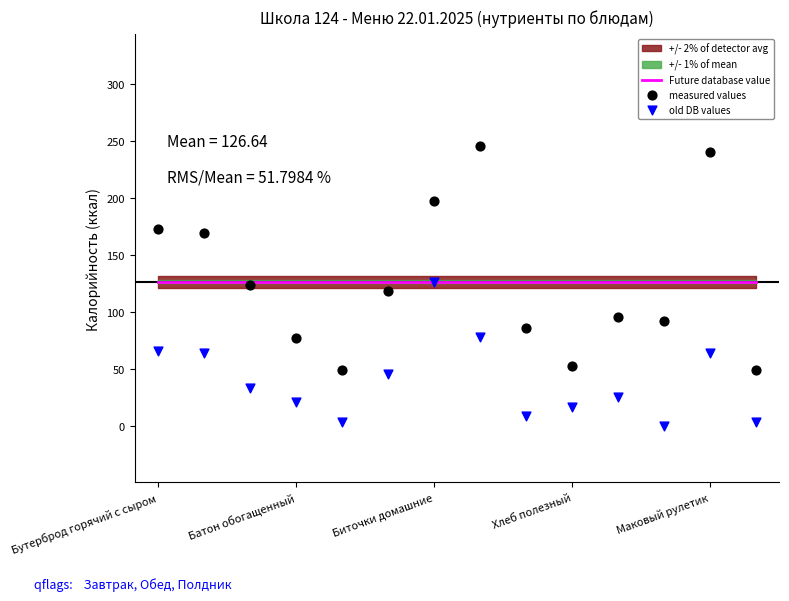

Which series has the largest Y range (max minus min)?

measured values